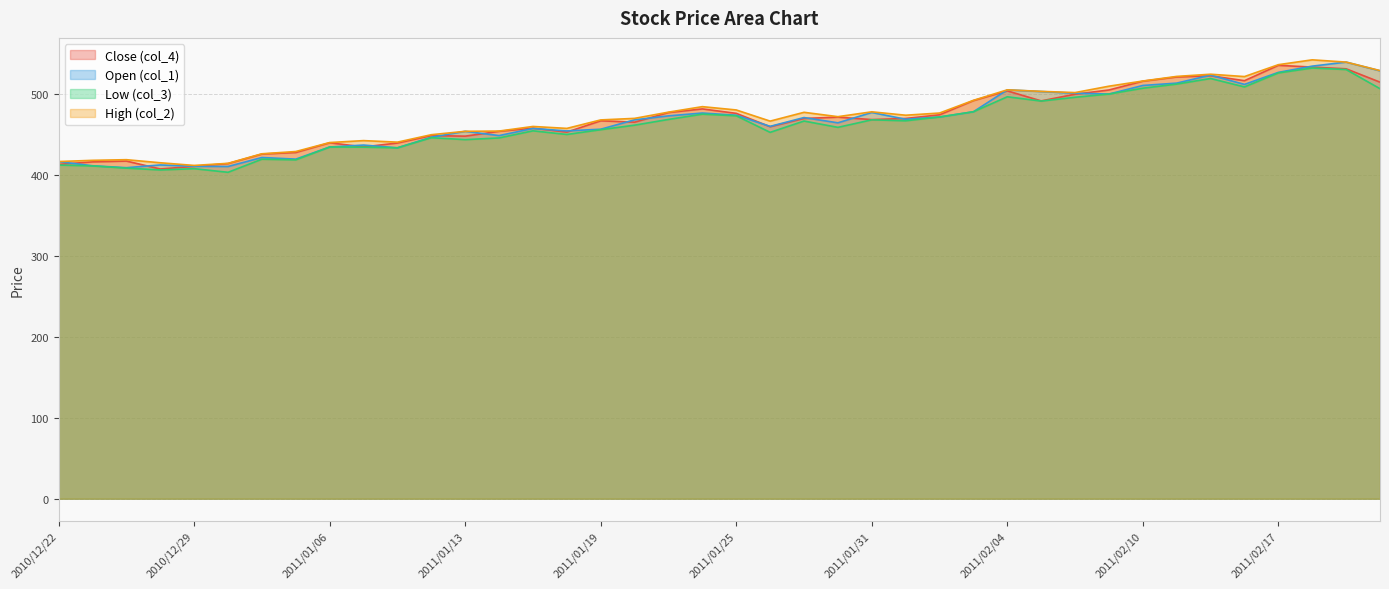

At which category does the chart reach its minimum across all series?

2010/12/30